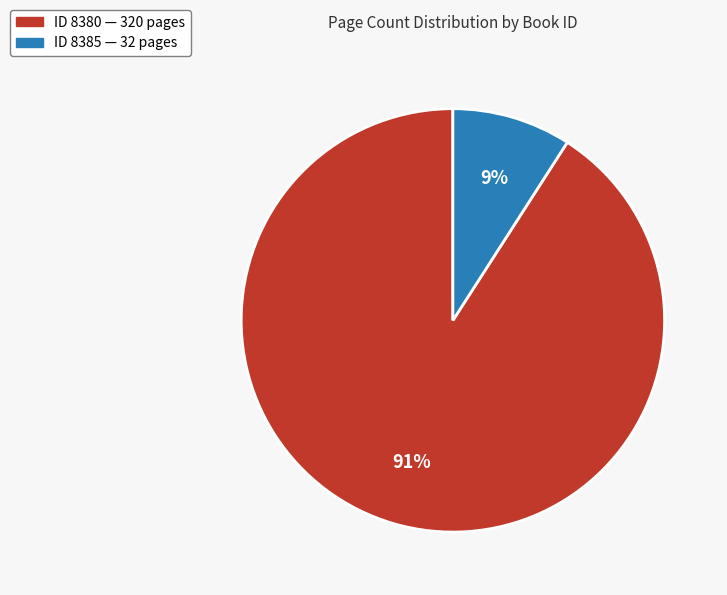

To the nearest percent, what is the average slice percentage?

50%